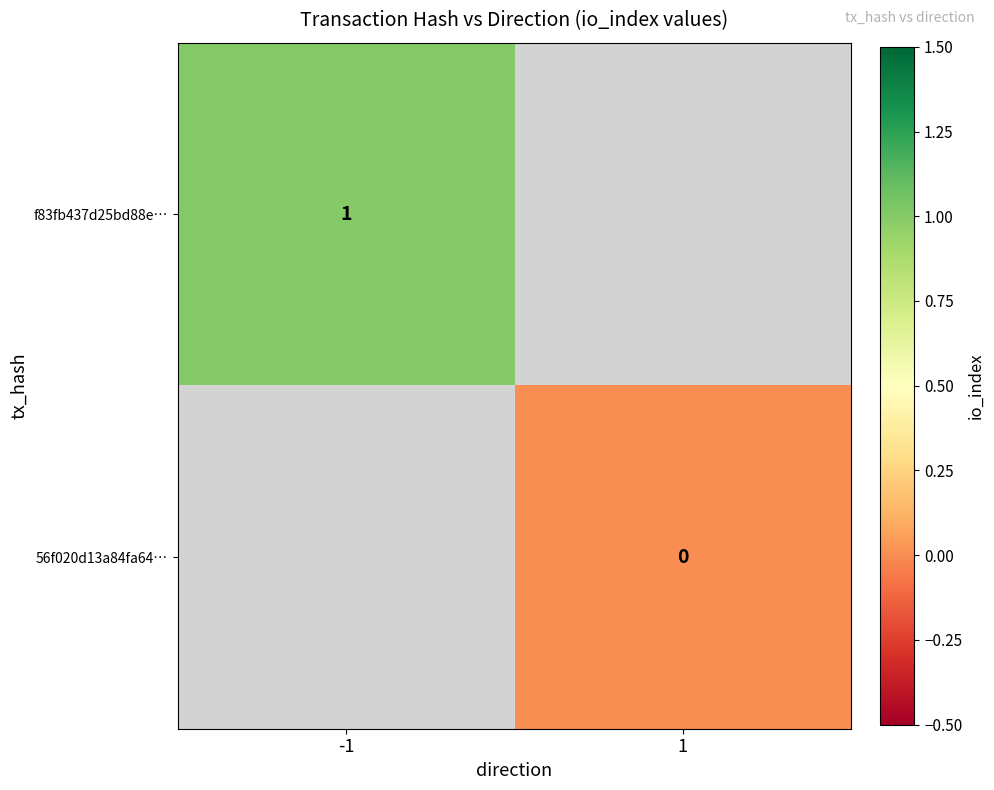

At how many categories does at least one series exceed 0?

1